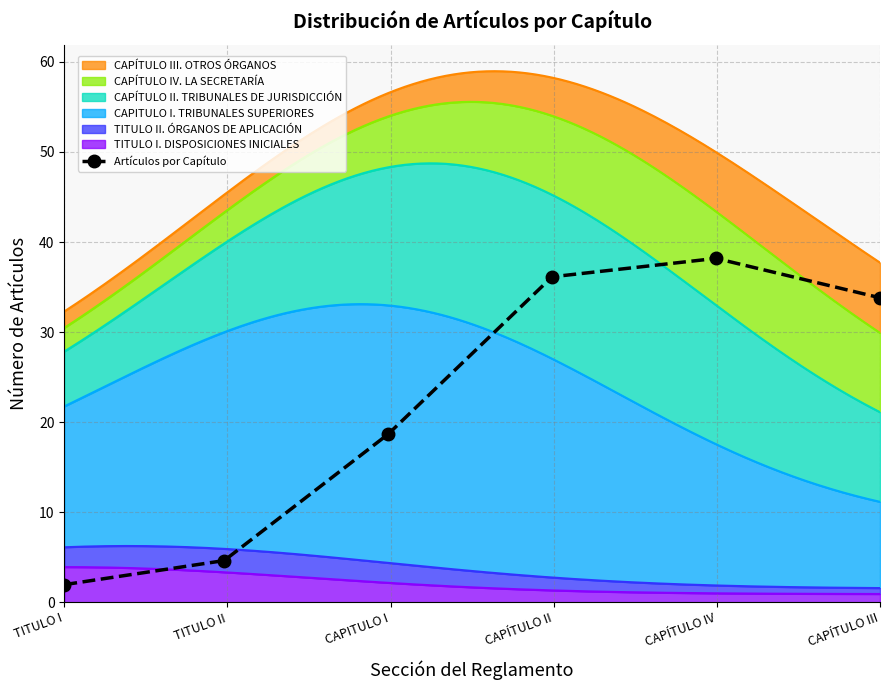

What is the maximum value for Artículos por Capítulo?

38.2